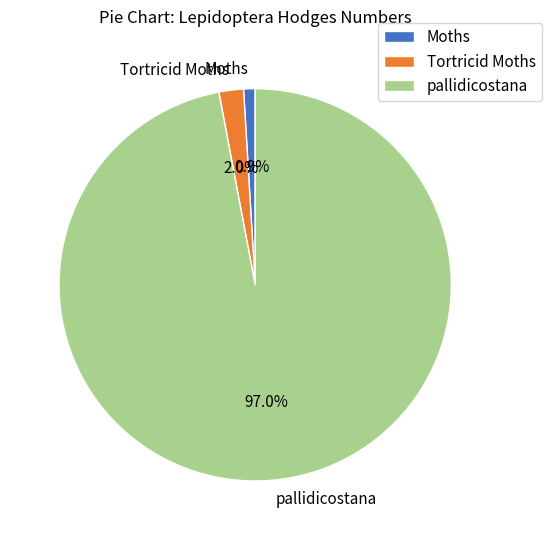

What portion of the pie excludes Moths?

99.1%